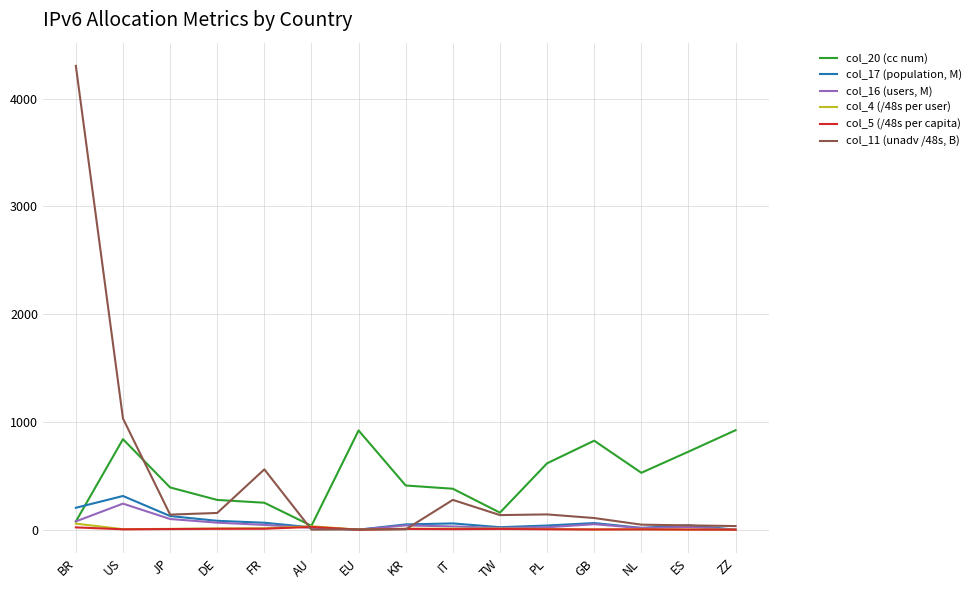

What is the highest value of the col_20 (cc num) series?

923.0